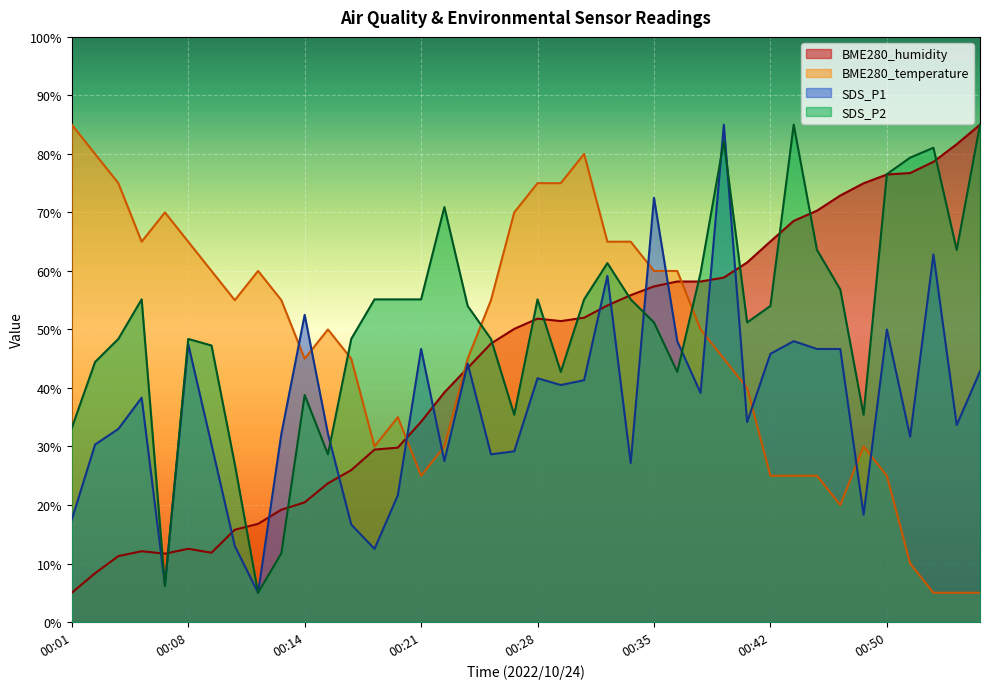

How many lines are shown in the chart?

4